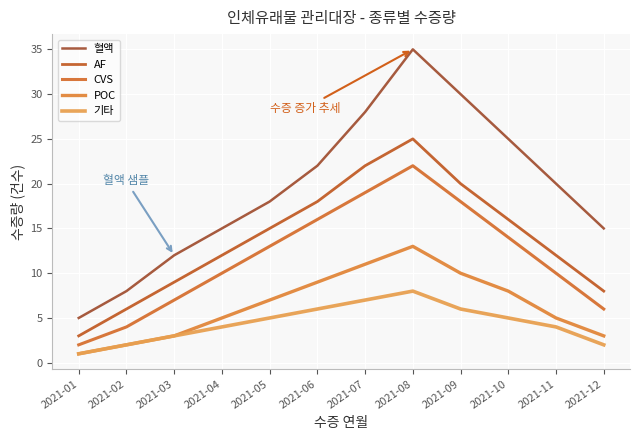

True or false: CVS and AF intersect in this chart.

False